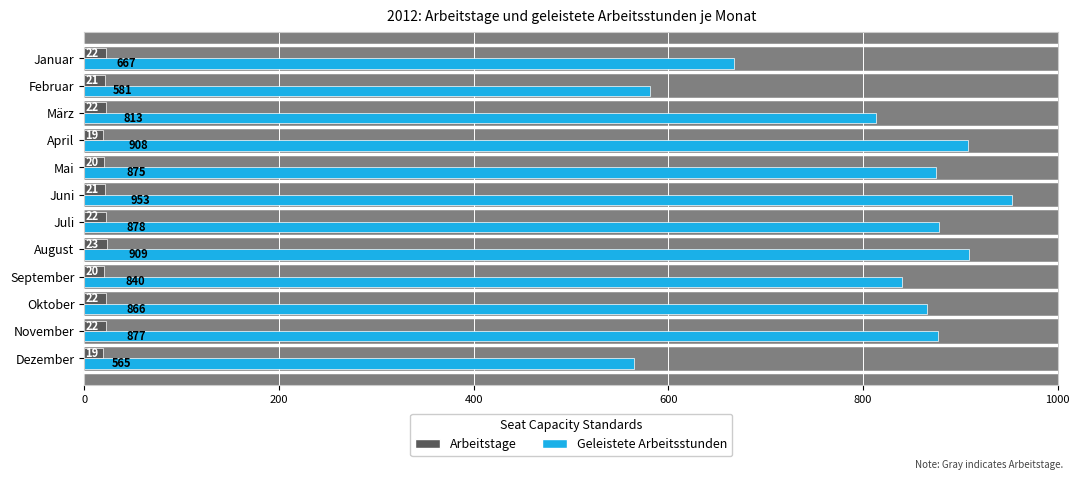

What is the difference between the maximum and minimum values in the Arbeitstage series?

4